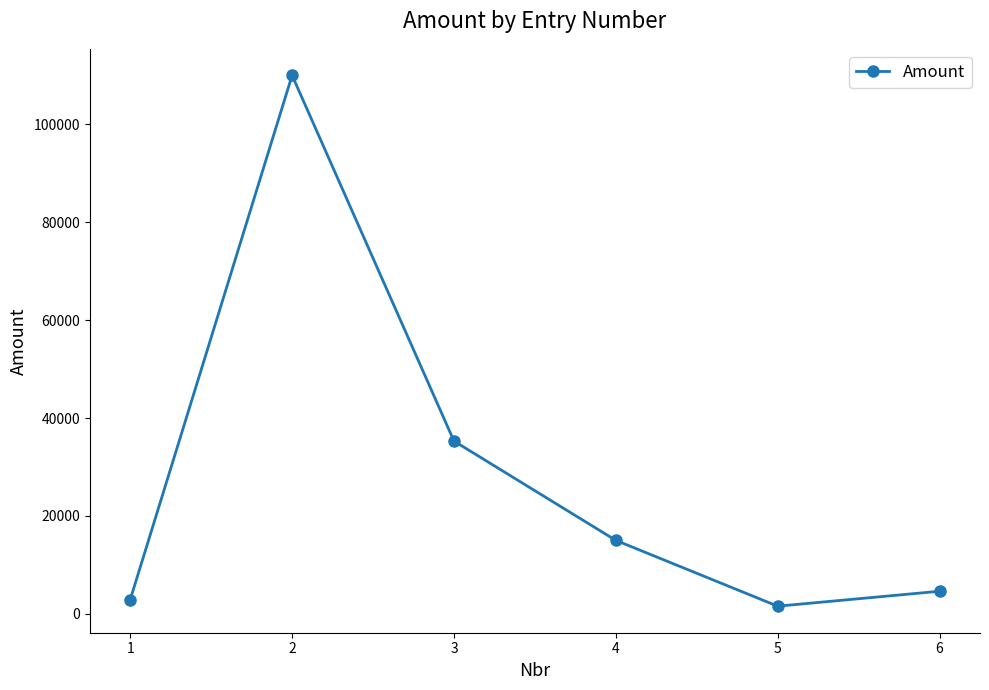

How many values are below 15000?

3